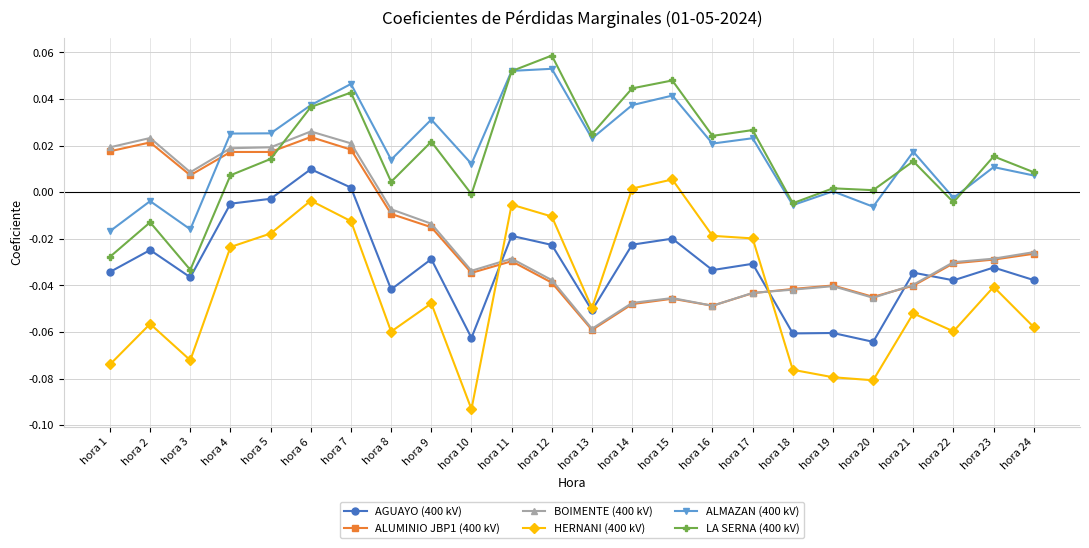

Does the chart have visible grid lines?

Yes